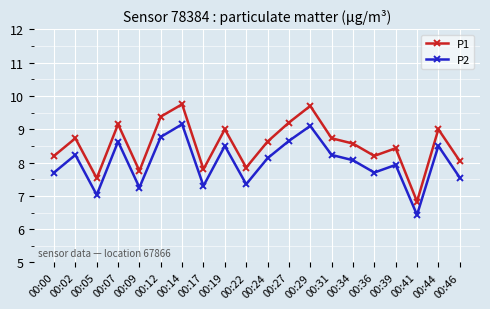

Where does the P1 series first go above 8?

00:00